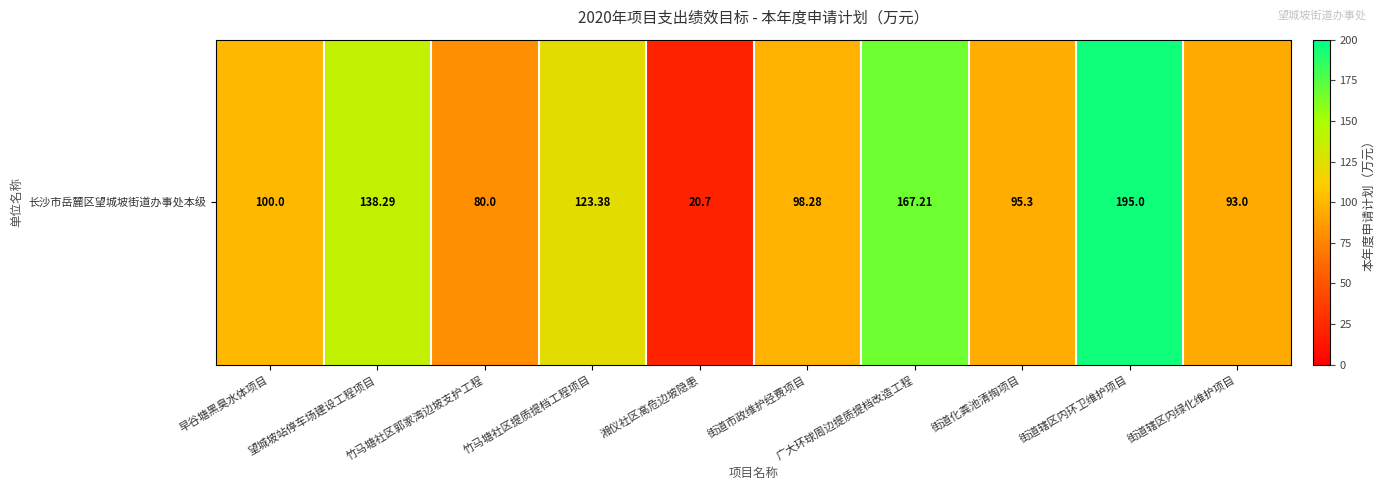

True or false: the data shows 136.4 at 街道辖区内绿化维护项目.

False